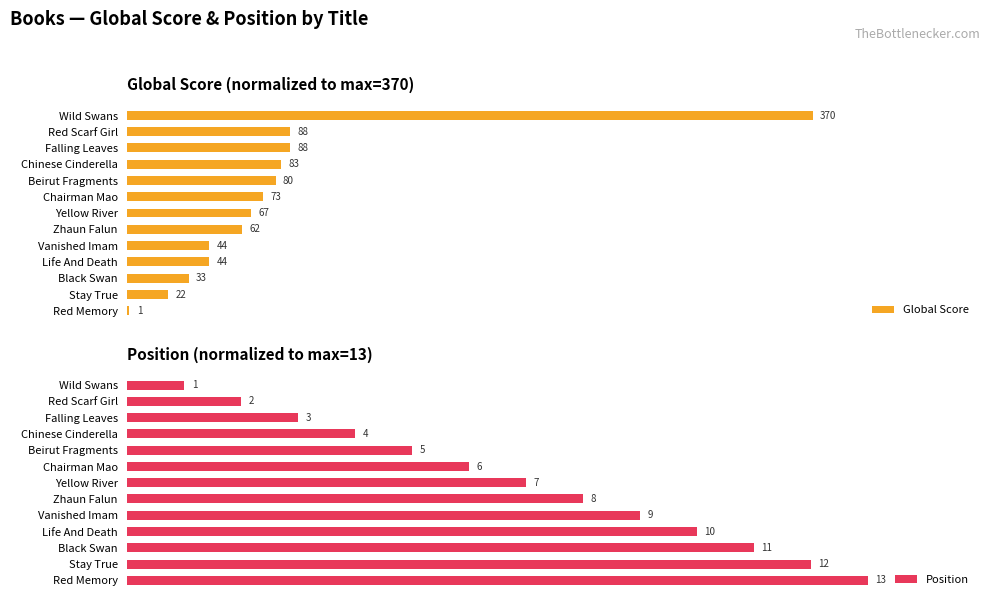

At Black Swan, list the series in order from largest to smallest.

Position, Global Score